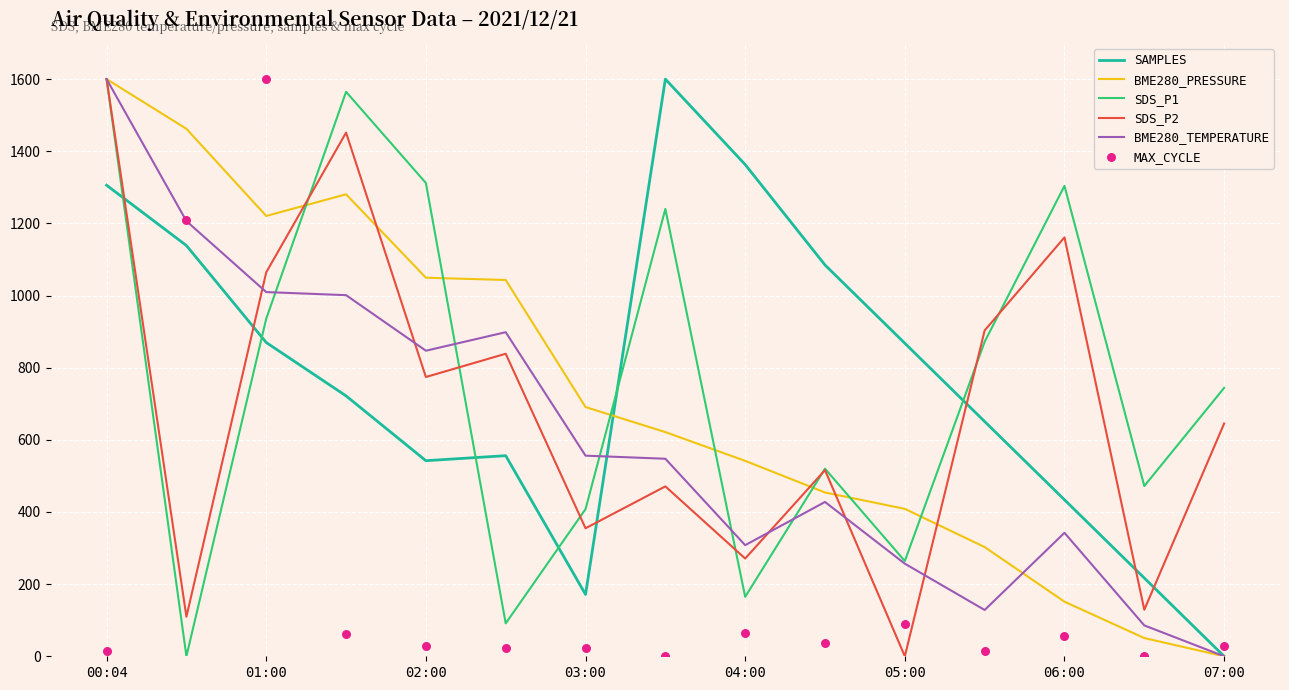

At how many categories does at least one series exceed 1409?

5